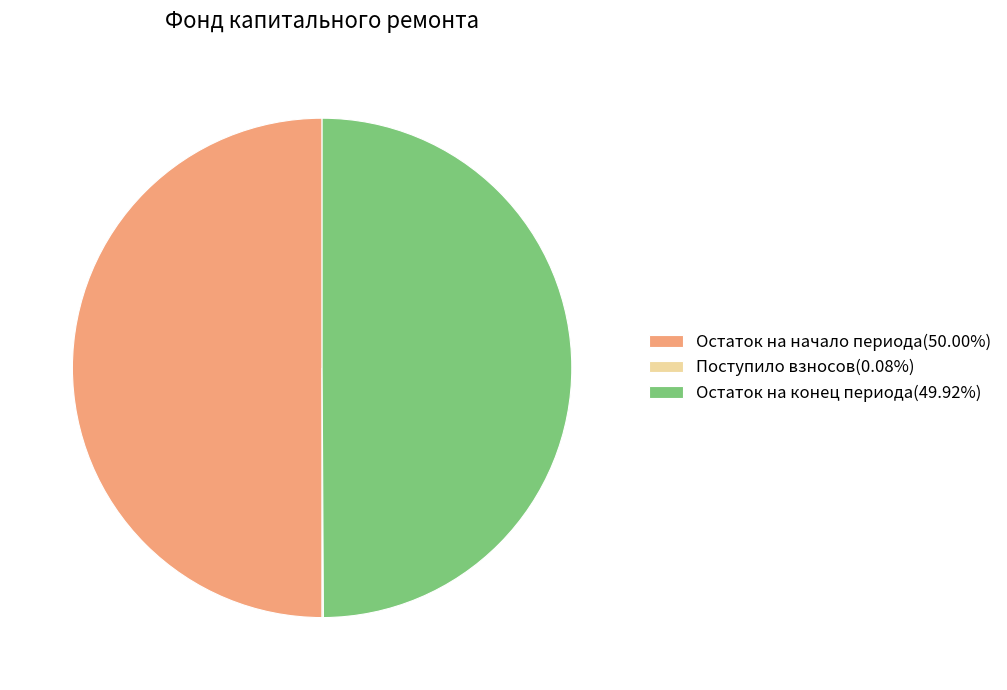

Approximately how many times larger is the value at Остаток на конец периода(49.92%) compared to Остаток на начало периода(50.00%)?

1.0